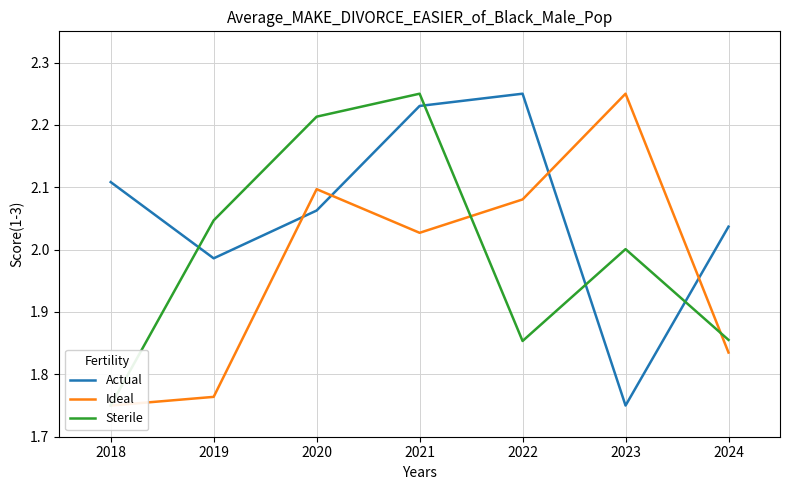

Count the number of categories in the chart.

7